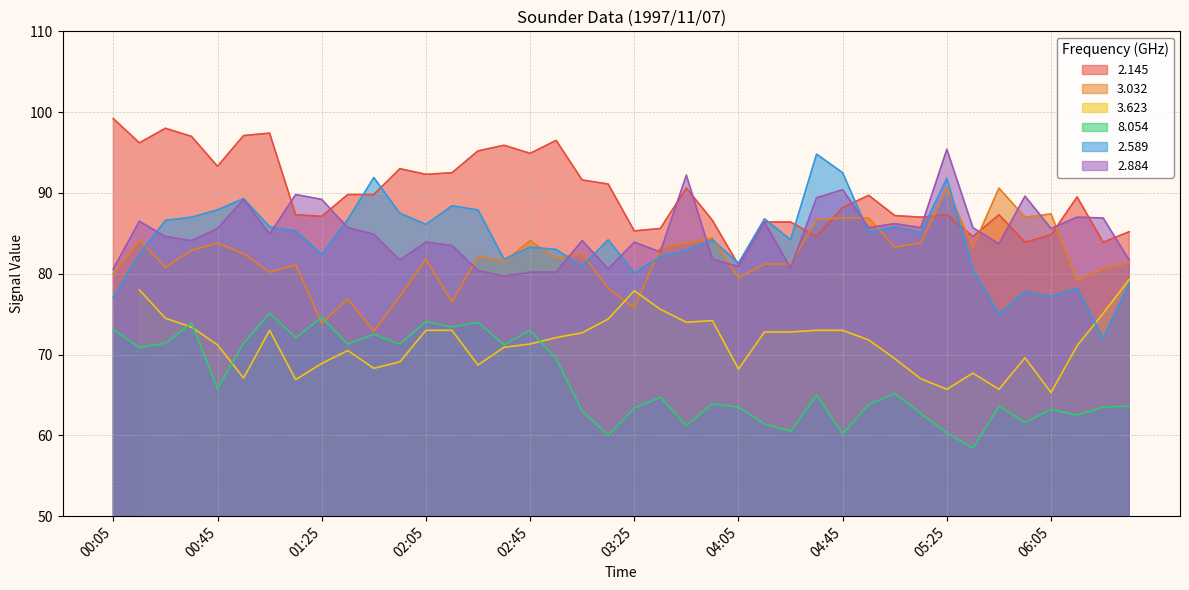

Which series has the widest spread of values?

2.589